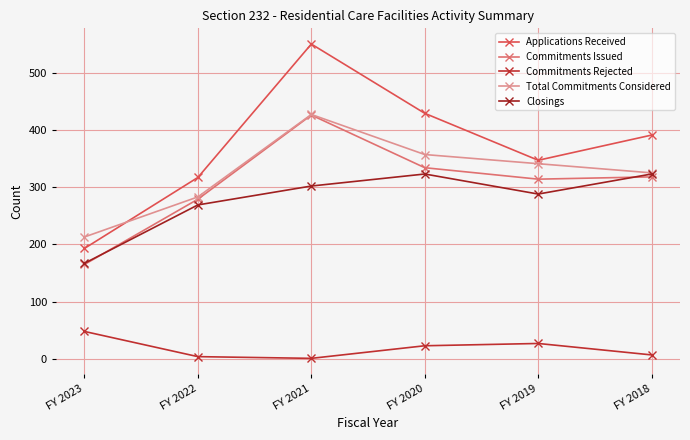

Which series changed the most between FY 2022 and FY 2020?

Applications Received